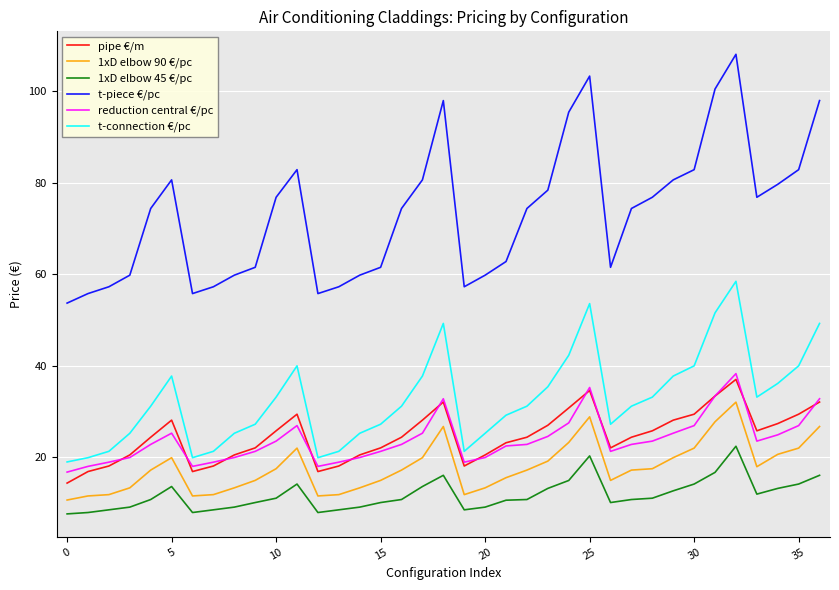

Which series has the largest range (max minus min)?

t-piece €/pc